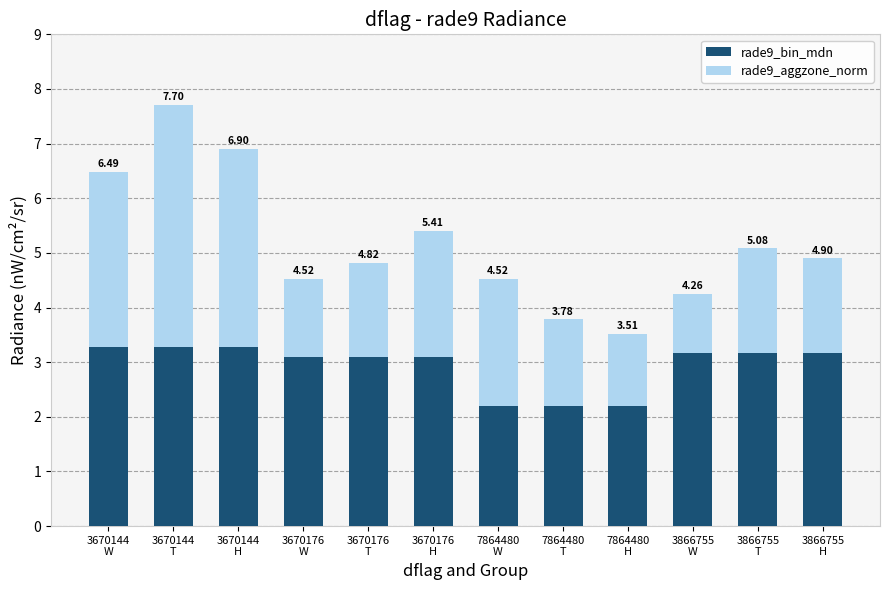

Between 3670176
T and 3866755
W, which series saw the biggest shift?

rade9_aggzone_norm